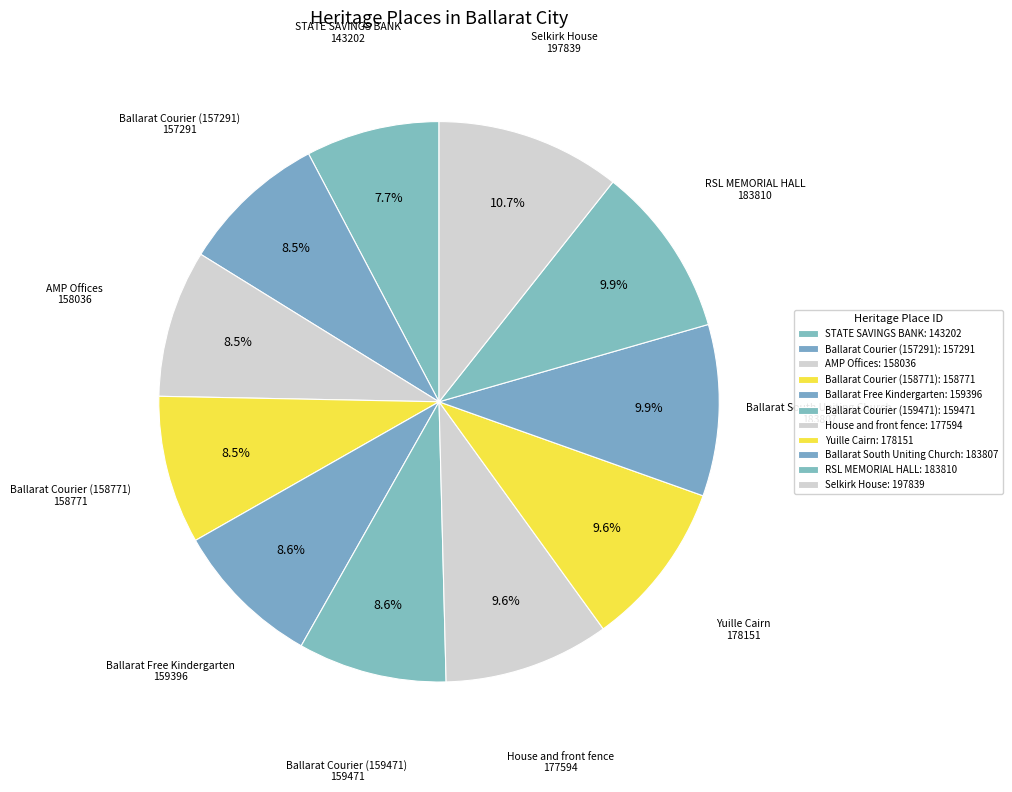

The Yuille Cairn slice represents 10% of the pie. True or false?

True